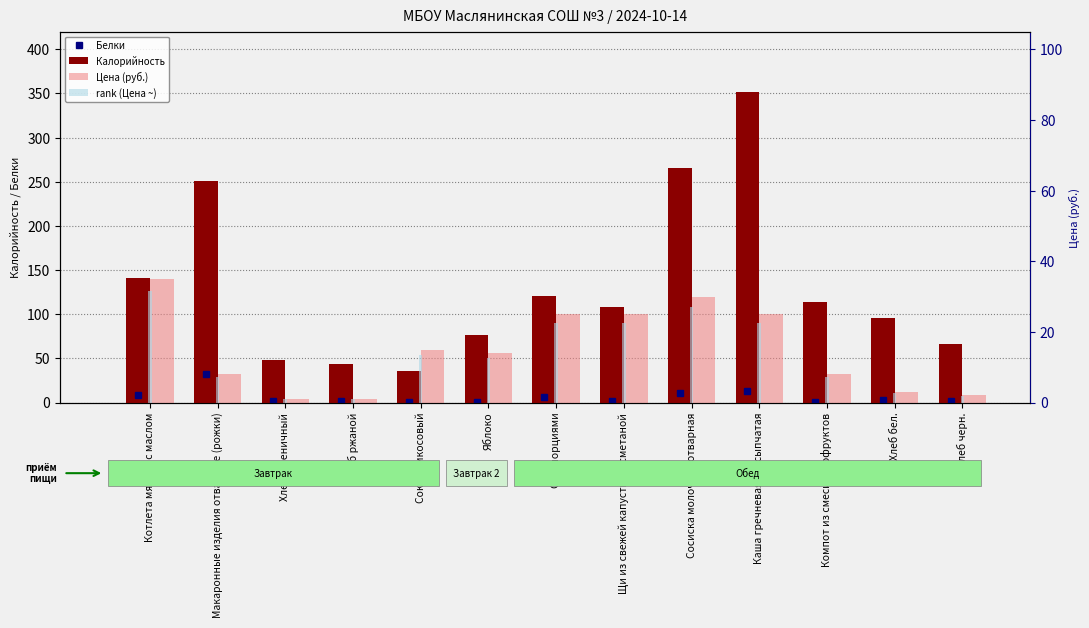

What position from the right is Сок абрикосовый?

9